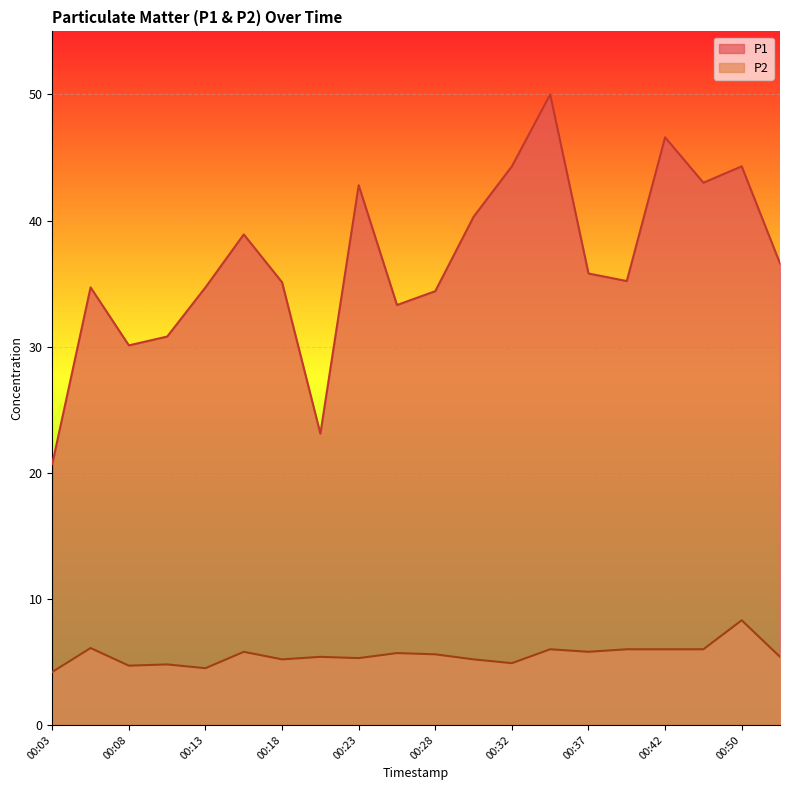

Reading right to left, what are all the values shown in this chart?

P1: 00:53=36.6	00:50=44.3	00:48=43.0	00:42=46.6	00:40=35.2	00:37=35.8	00:35=50.0	00:32=44.3	00:30=40.3	00:28=34.4	00:25=33.3	00:23=42.8	00:20=23.1	00:18=35.1	00:15=38.9	00:13=34.7	00:10=30.8	00:08=30.1	00:05=34.7	00:03=20.7
P2: 00:53=5.4	00:50=8.3	00:48=6.0	00:42=6.0	00:40=6.0	00:37=5.8	00:35=6.0	00:32=4.9	00:30=5.2	00:28=5.6	00:25=5.7	00:23=5.3	00:20=5.4	00:18=5.2	00:15=5.8	00:13=4.5	00:10=4.8	00:08=4.7	00:05=6.1	00:03=4.2